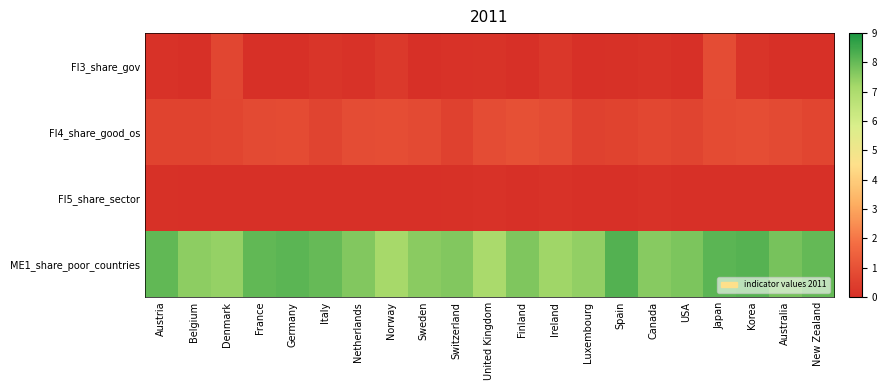

Rank the series at Switzerland from lowest to highest value.

FI5_share_sector, FI3_share_gov, FI4_share_good_os, ME1_share_poor_countries